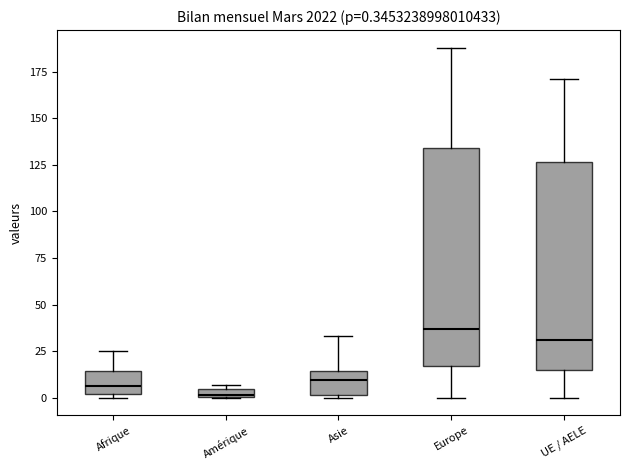

Which box's median line is the highest?

Europe